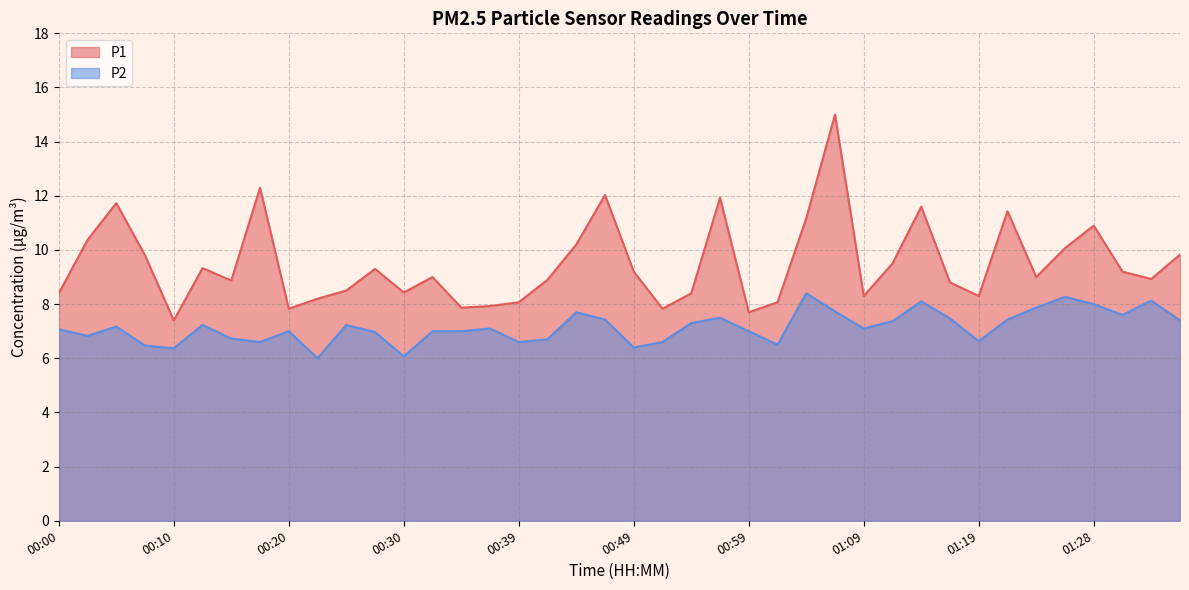

What is the sum of the P1 values at 01:31 and 01:19?

17.5